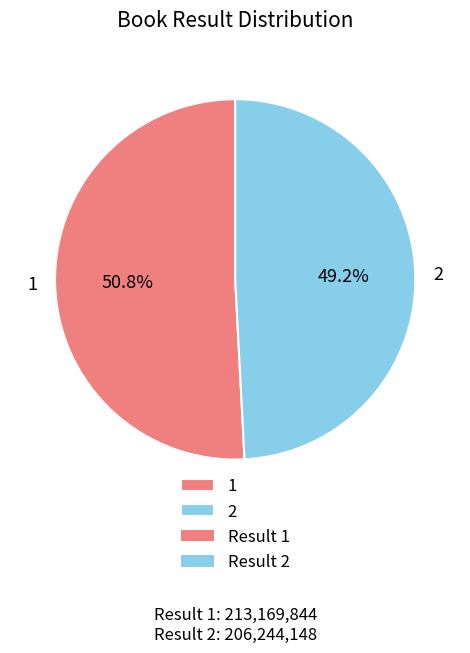

What percentage is NOT represented by 2?

50.8%